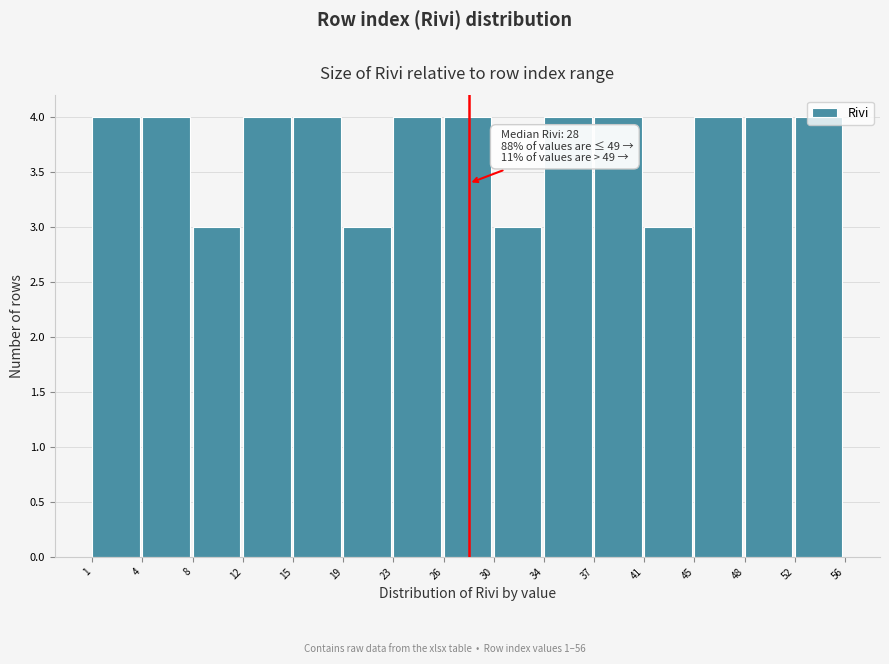

What is the ratio of the value at 45 to the value at 1?

1.0